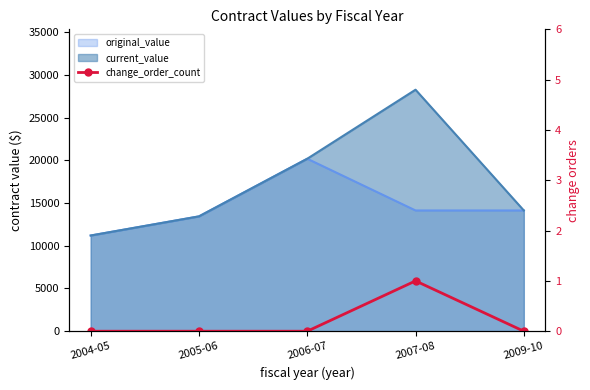

The chart shows a value of 1 at 2009-10. True or false?

False